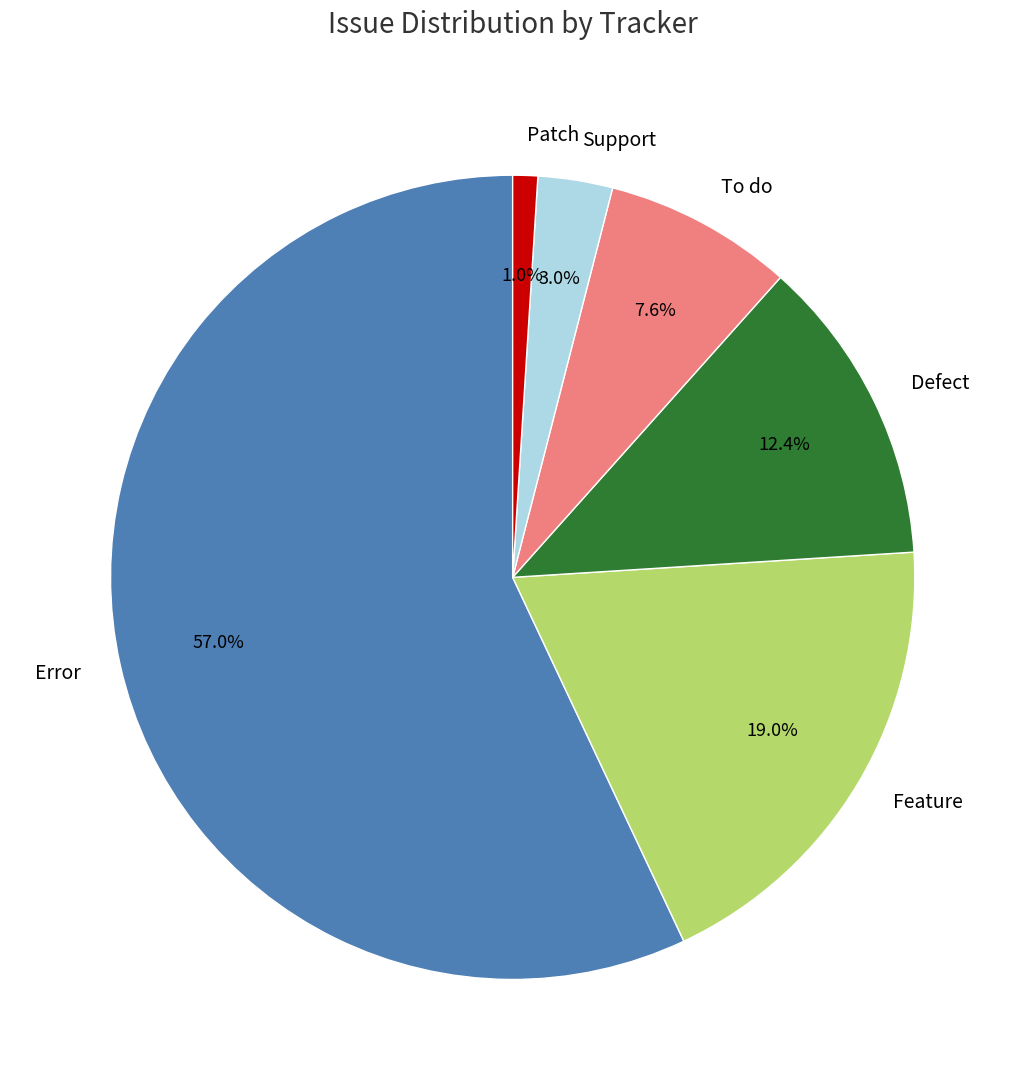

Is there a majority slice in this chart?

Yes